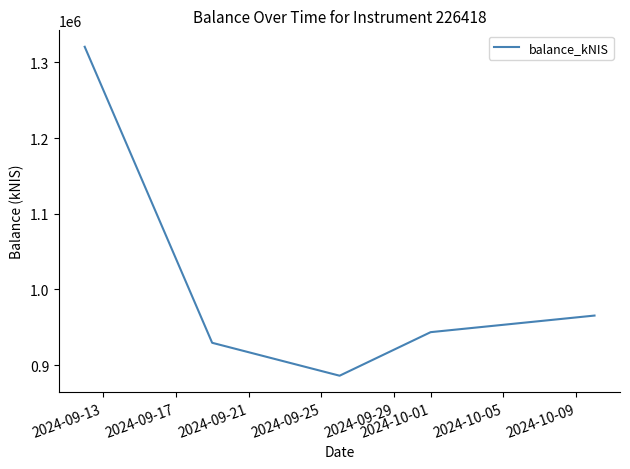

What is the sum of all values?

5045191.8